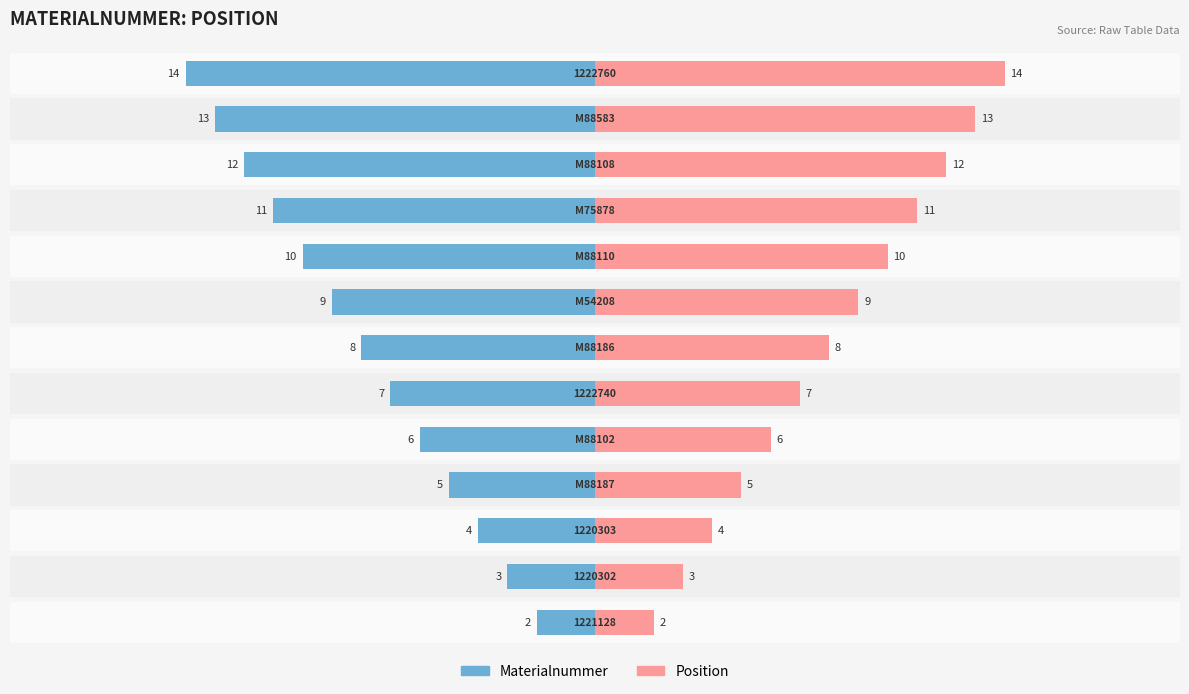

What is the average value of the Materialnummer series?

-8